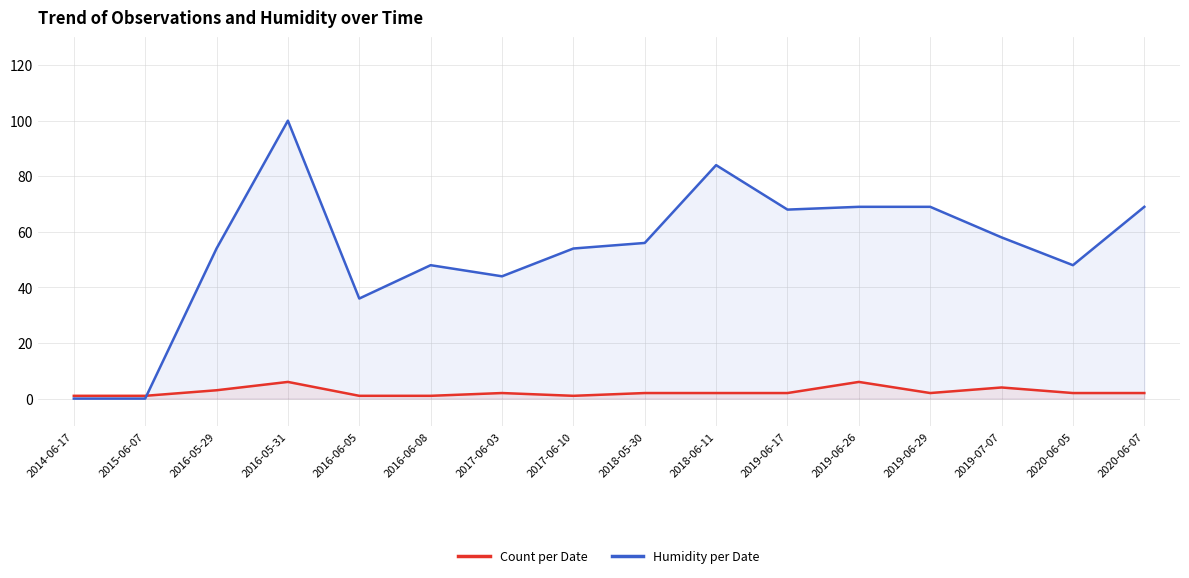

List the series in order of their peak value, highest first.

Humidity per Date, Count per Date